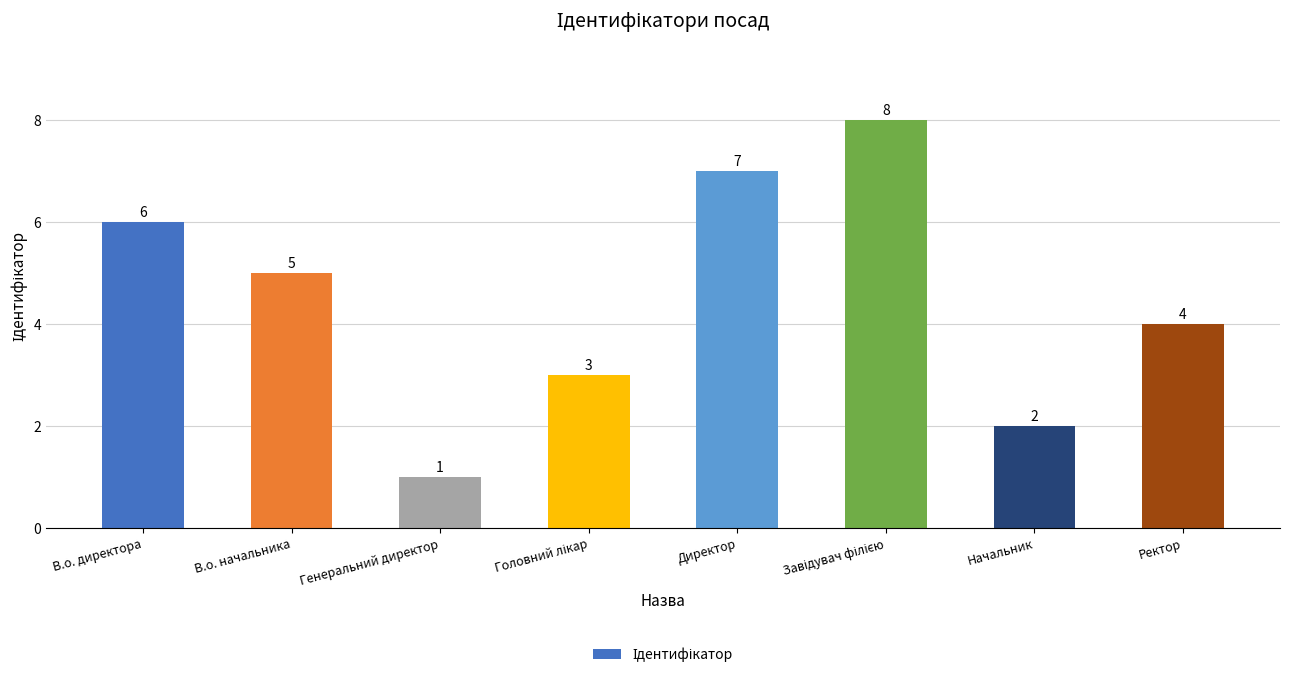

What position from the right is Генеральний директор?

6